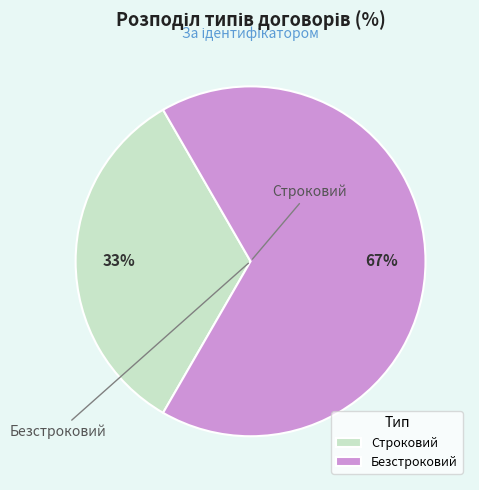

Between Строковий and Безстроковий, which is larger?

Безстроковий